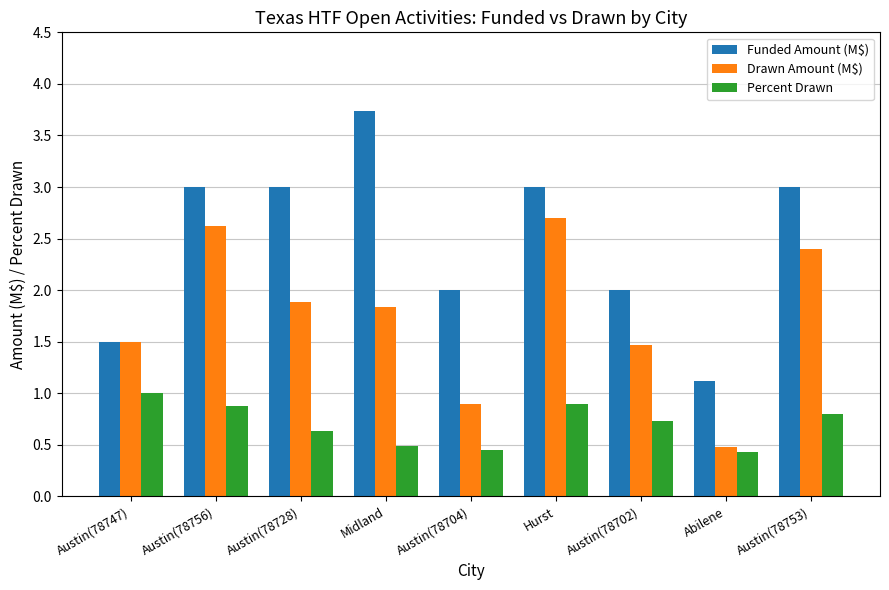

The Drawn Amount (M$) series shows 1.5 at Austin(78702). True or false?

True